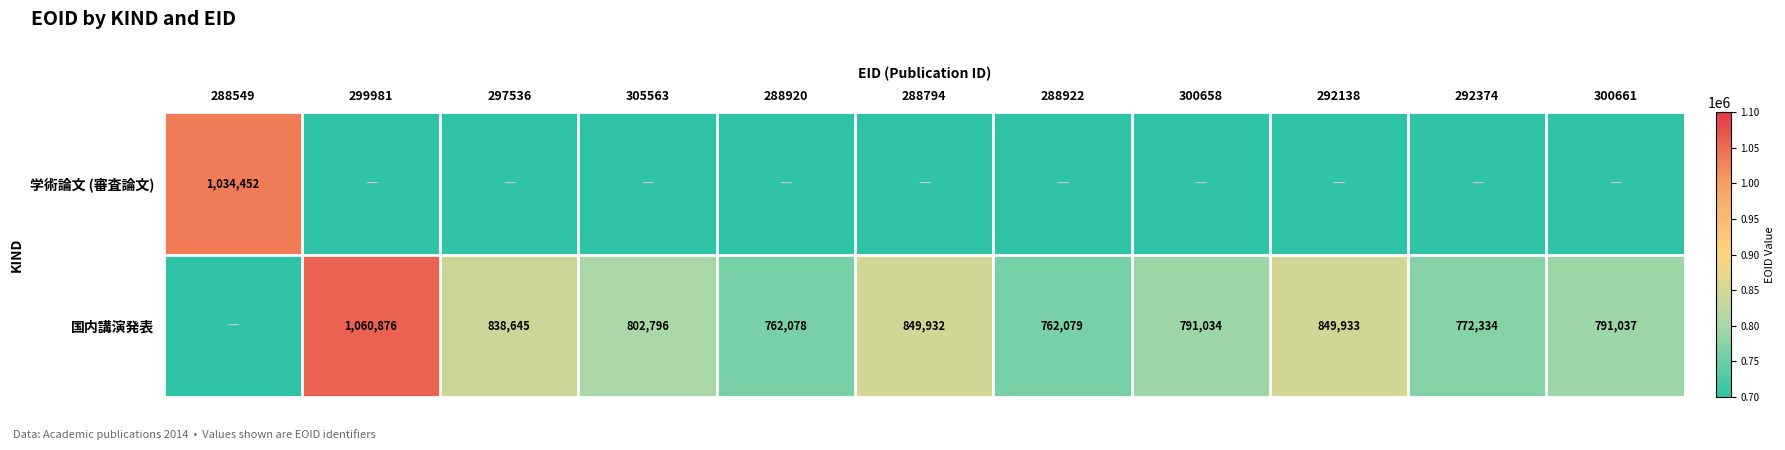

How many distinct data groups are displayed?

2